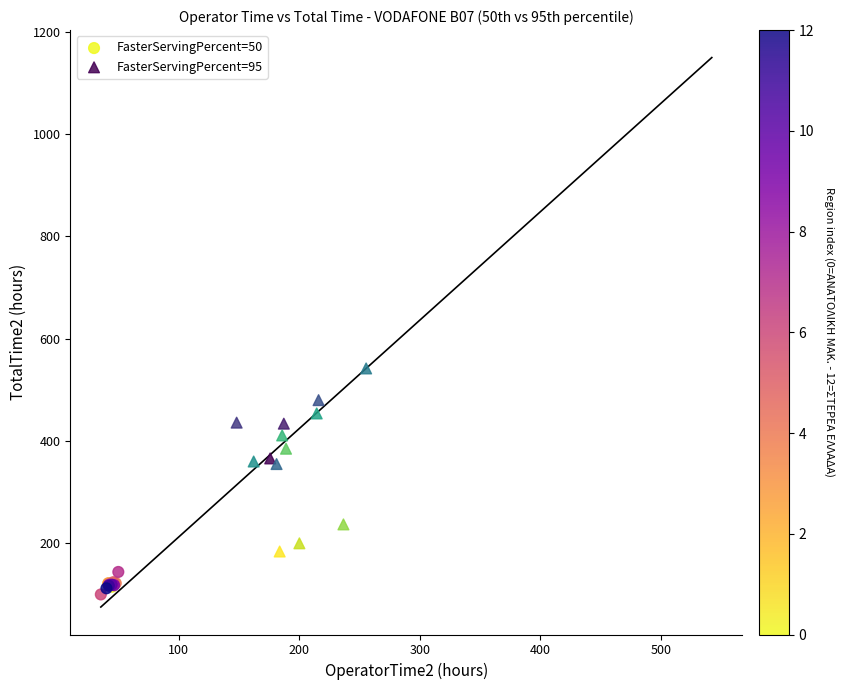

Which series contains the lowest Y value?

FasterServingPercent=50